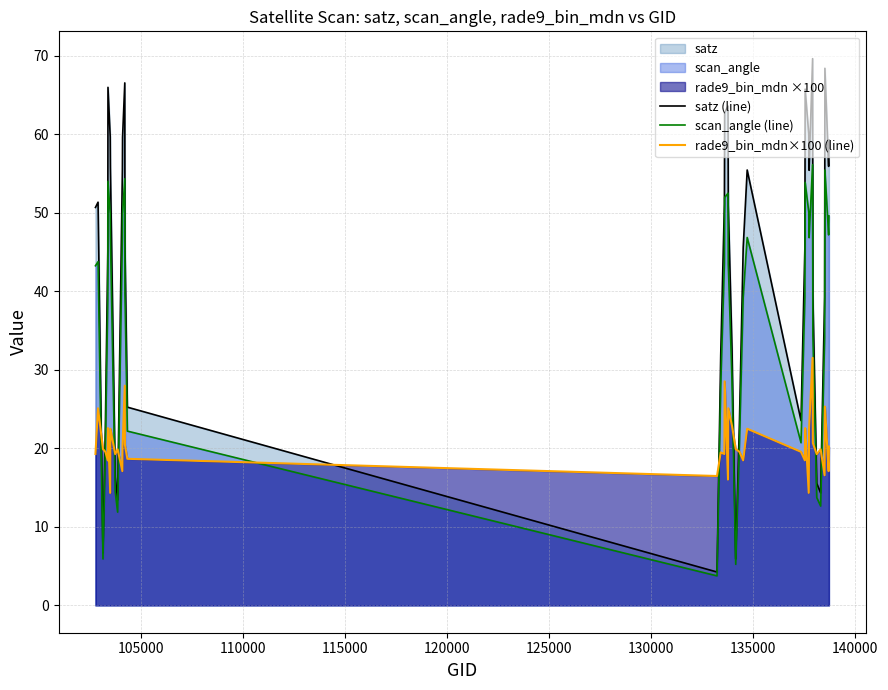

True or false: satz (line) and rade9_bin_mdn×100 (line) cross at least once.

True